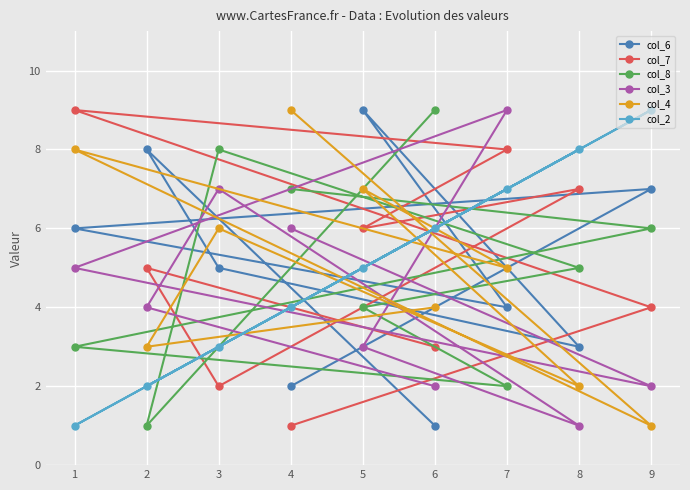

At which category is the sum across all series the highest?

7